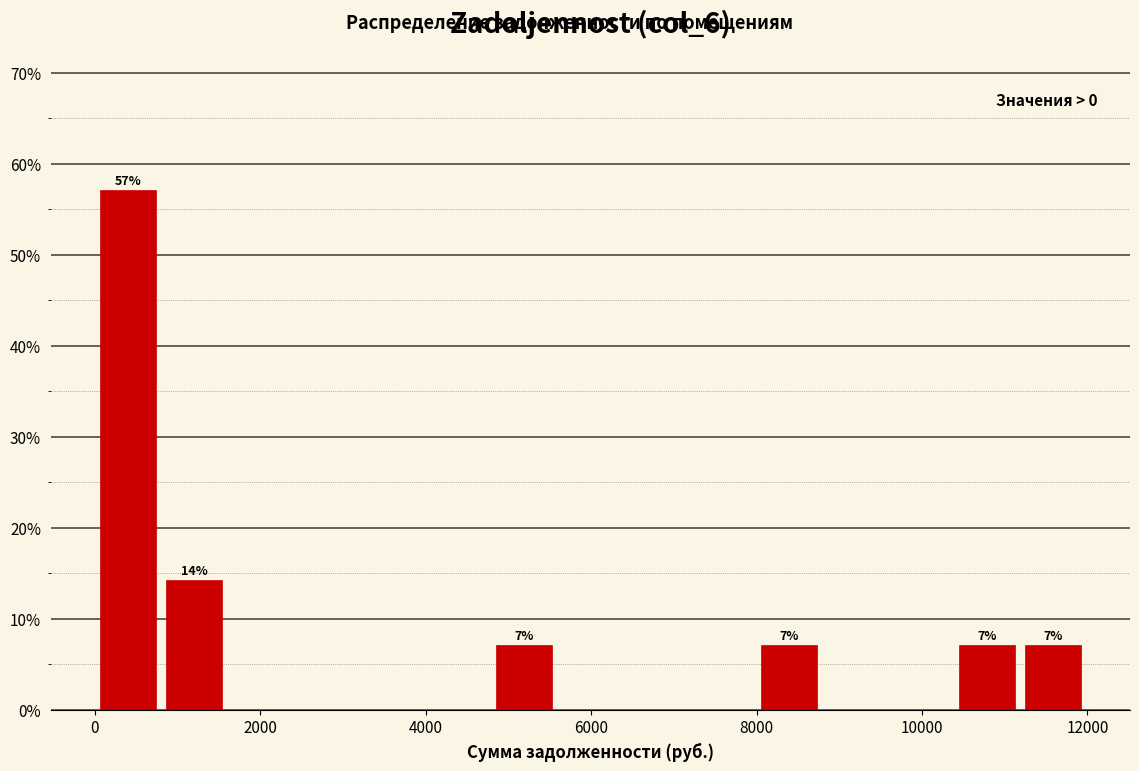

Read against the x-axis, roughly where is the centre of the tallest bar?

400